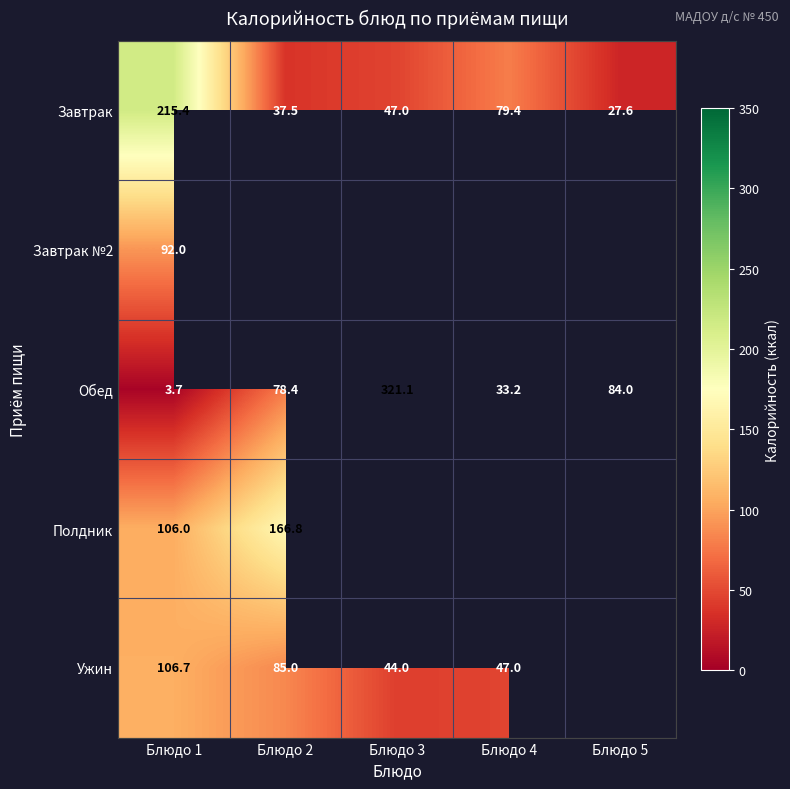

What is the minimum value for Завтрак?

27.6